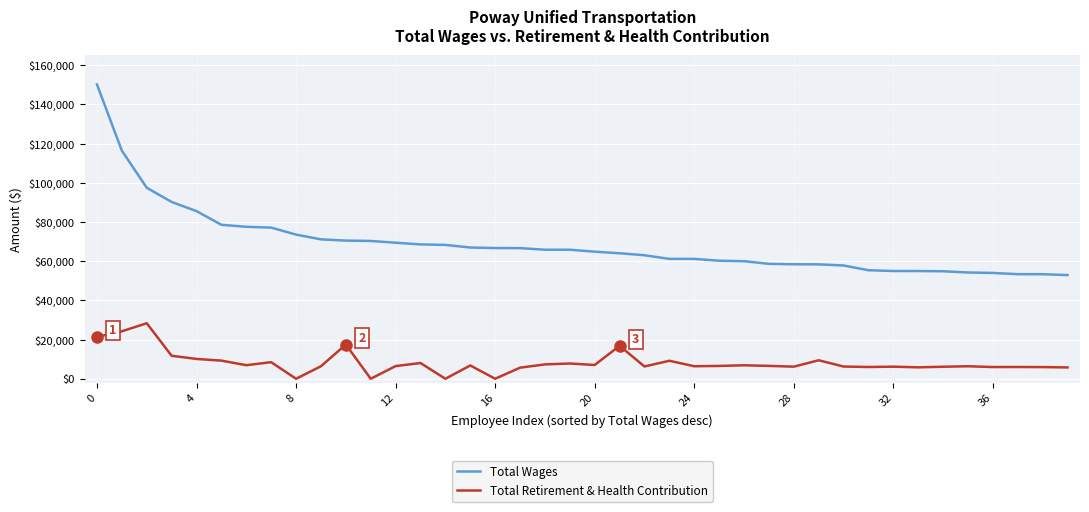

True or false: Total Wages and Total Retirement & Health Contribution intersect in this chart.

False